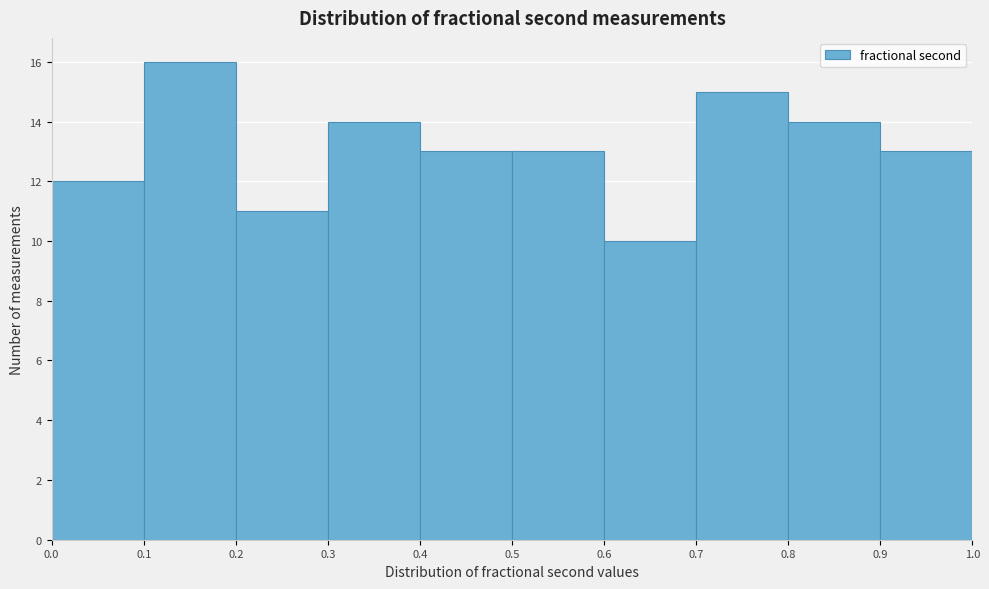

Reading left to right, list every bar in this chart as the range it spans on the x-axis followed by its height. The values are not printed on the chart, so give them approximately, as read against the axis.

0.0 to 0.1: 12
0.1 to 0.2: 16
0.2 to 0.3: 11
0.3 to 0.4: 14
0.4 to 0.5: 13
0.5 to 0.6: 13
0.6 to 0.7: 10
0.7 to 0.8: 15
0.8 to 0.9: 14
0.9 to 1.0: 13